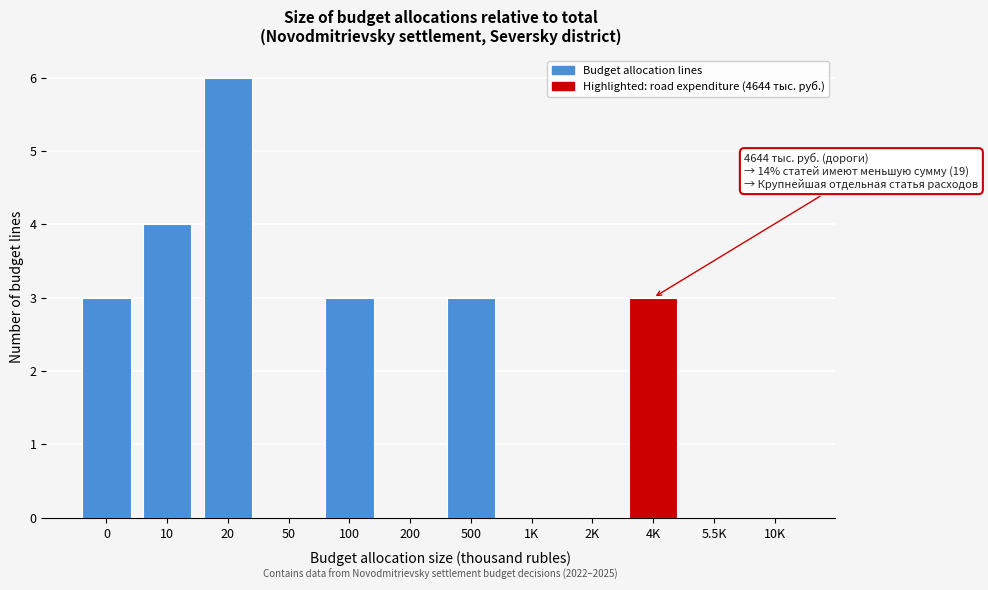

Reading left to right, extract all data points from this chart.

0=3	10=4	20=6	50=0	100=3	200=0	500=3	1K=0	2K=0	4K=3	5.5K=0	10K=0